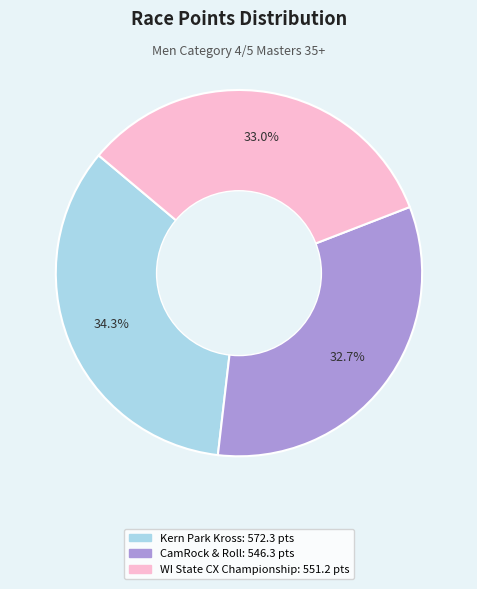

Is there a majority slice in this chart?

No